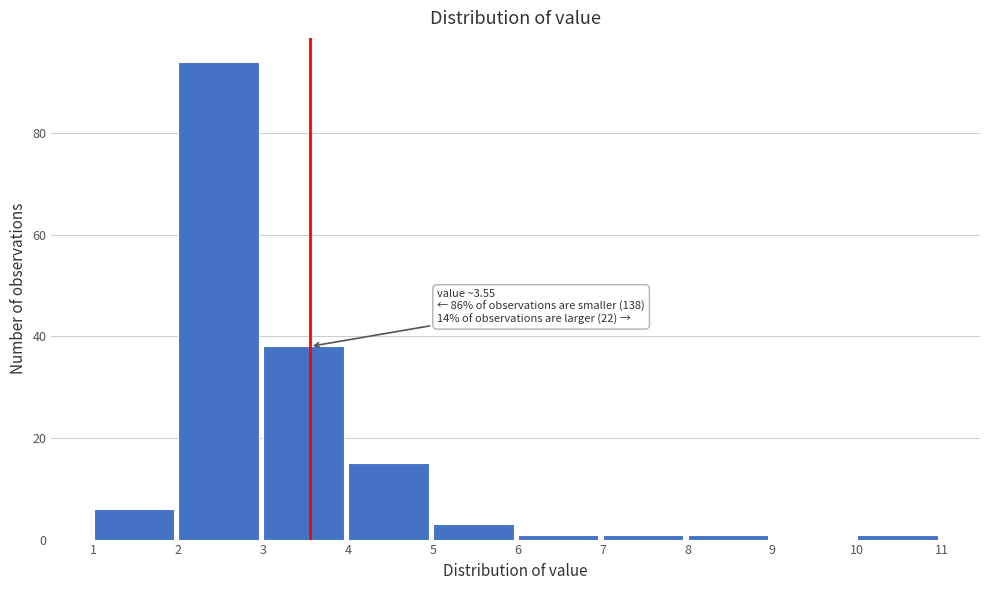

Over which range of the x-axis is the bar tallest?

2 to 3